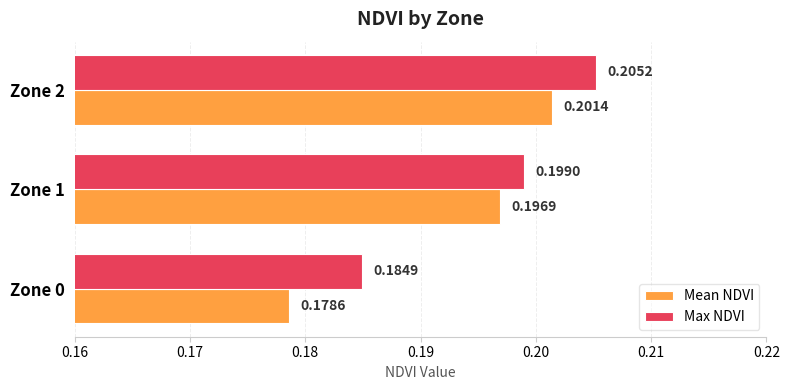

Which series has the largest range (max minus min)?

Mean NDVI